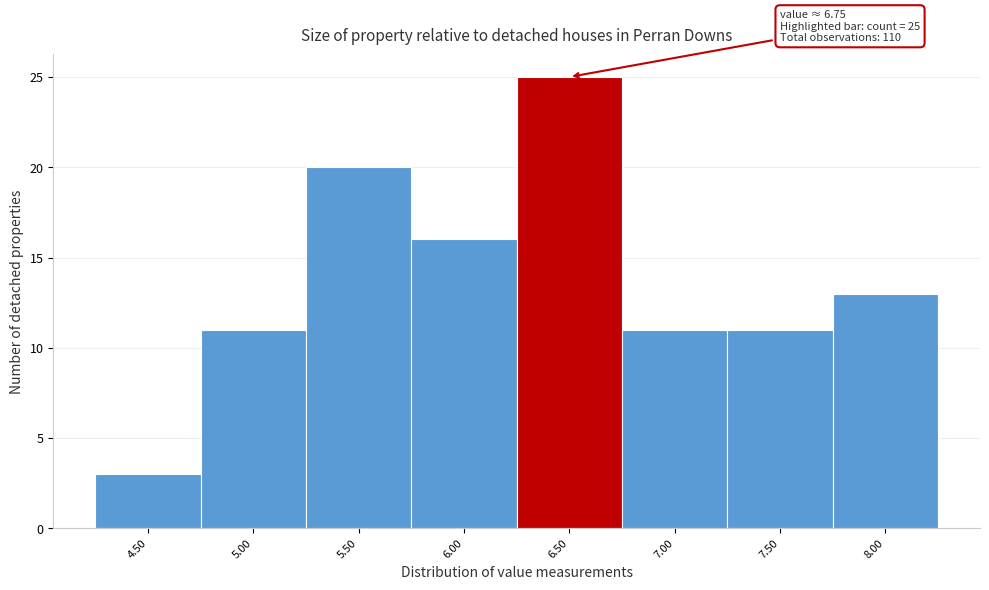

Reading left to right, what are all the values shown in this chart?

4.50=3	5.00=11	5.50=20	6.00=16	6.50=25	7.00=11	7.50=11	8.00=13